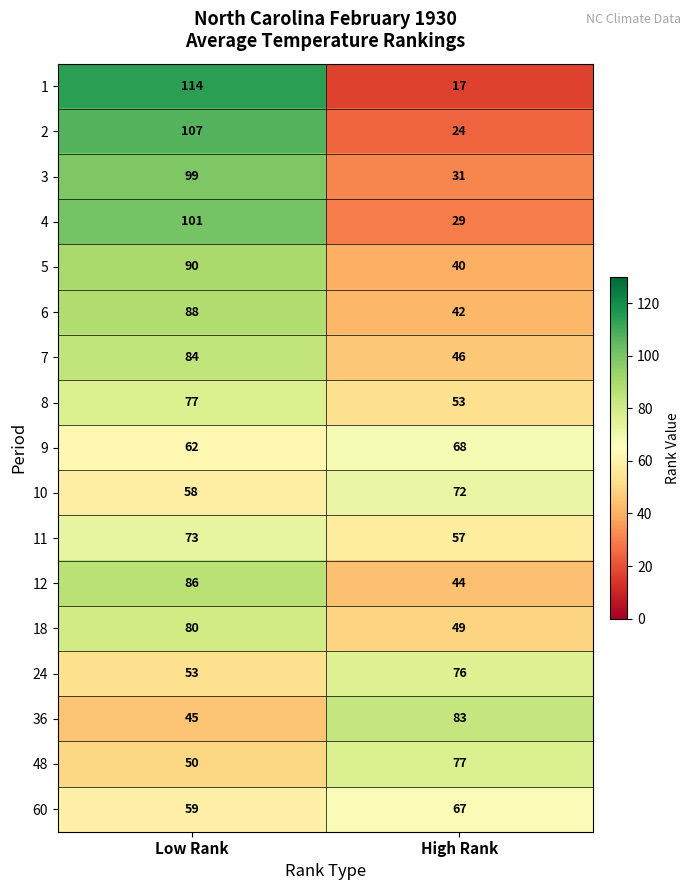

Where is 10 nearest to the value 65?

Low Rank